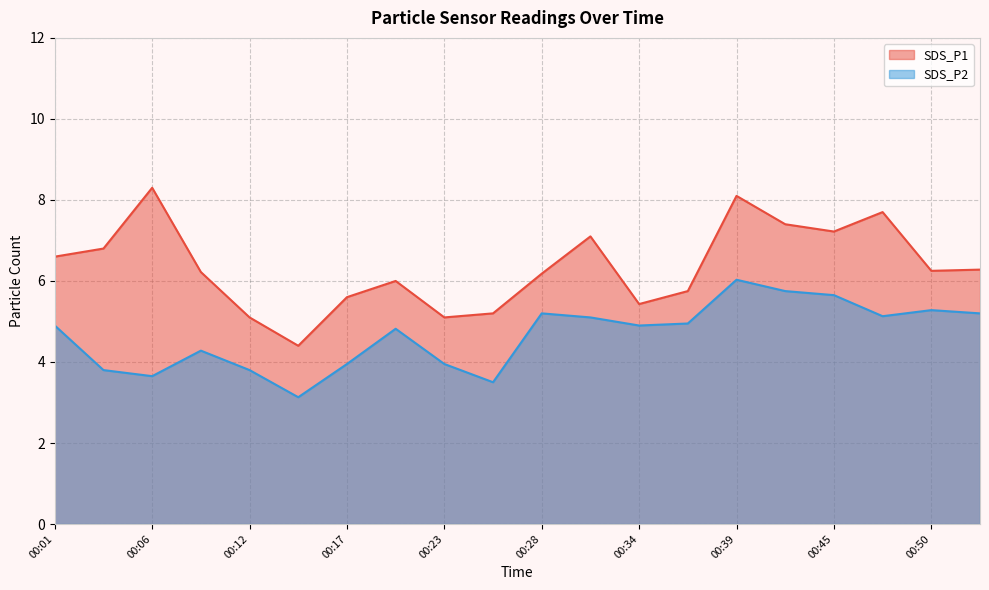

Which series changed the most between 00:23 and 00:37?

SDS_P2